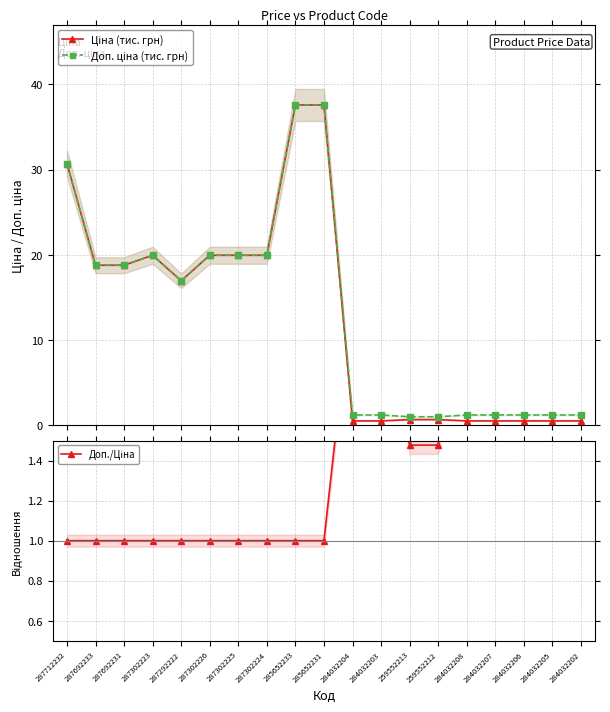

True or false: Доп./Ціна has more than 2 interior local peaks.

False